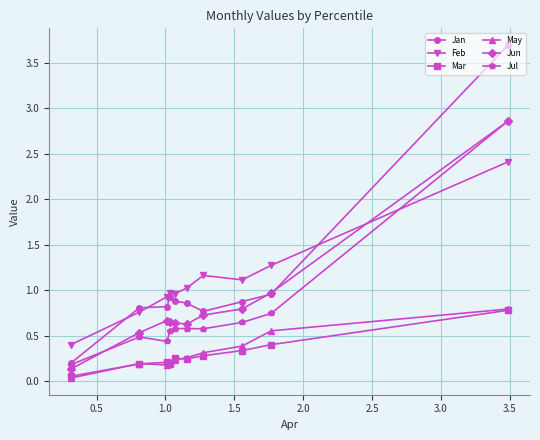

What is the lowest value of the Jan series?

0.2